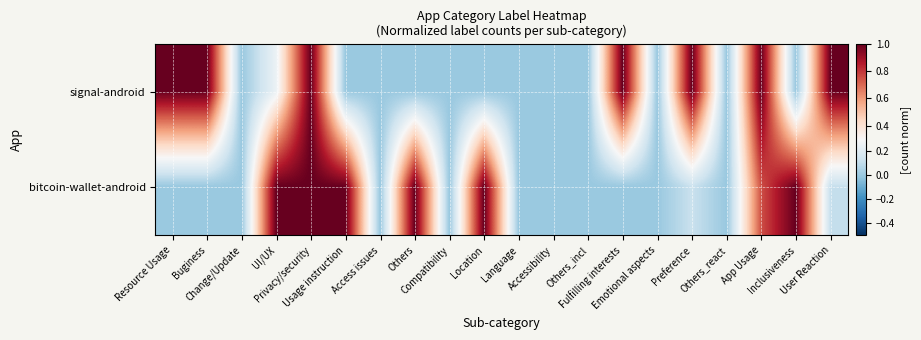

Reading left to right, transcribe all the data shown in this chart.

signal-android: Resource Usage=1.0	Buginess=1.0	Change/Update=0.0	UI/UX=0.2	Privacy/security=1.0	Usage instruction=0.0	Access issues=0.0	Others=0.0	Compatibility=0.0	Location=0.0	Language=0.0	Accessibility=0.0	Others_incl=0.0	Fulfilling interests=1.0	Emotional aspects=0.0	Preference=1.0	Others_react=0.0	App Usage=1.0	Inclusiveness=0.0	User Reaction=1.0
bitcoin-wallet-android: Resource Usage=0.0	Buginess=0.0	Change/Update=0.0	UI/UX=1.0	Privacy/security=1.0	Usage instruction=1.0	Access issues=0.0	Others=1.0	Compatibility=0.0	Location=1.0	Language=0.0	Accessibility=0.0	Others_incl=0.0	Fulfilling interests=0.0	Emotional aspects=0.0	Preference=0.1	Others_react=0.0	App Usage=0.8	Inclusiveness=1.0	User Reaction=0.1